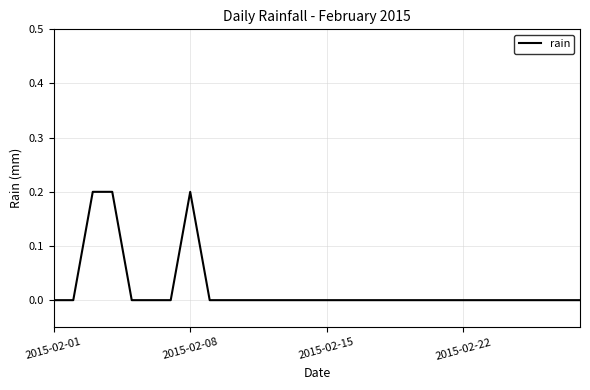

What is the greatest value displayed?

0.2